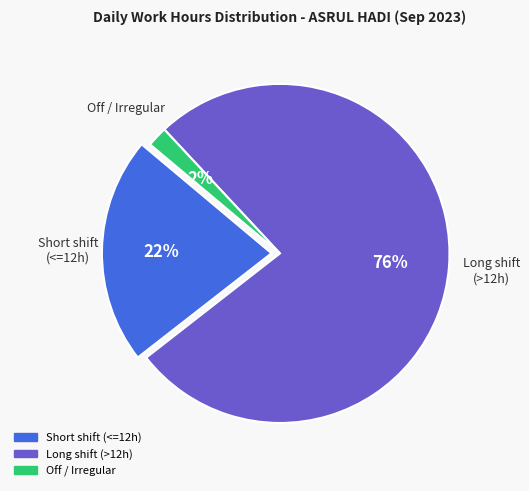

To the nearest percent, what is the difference between the largest and smallest slice percentages?

74%